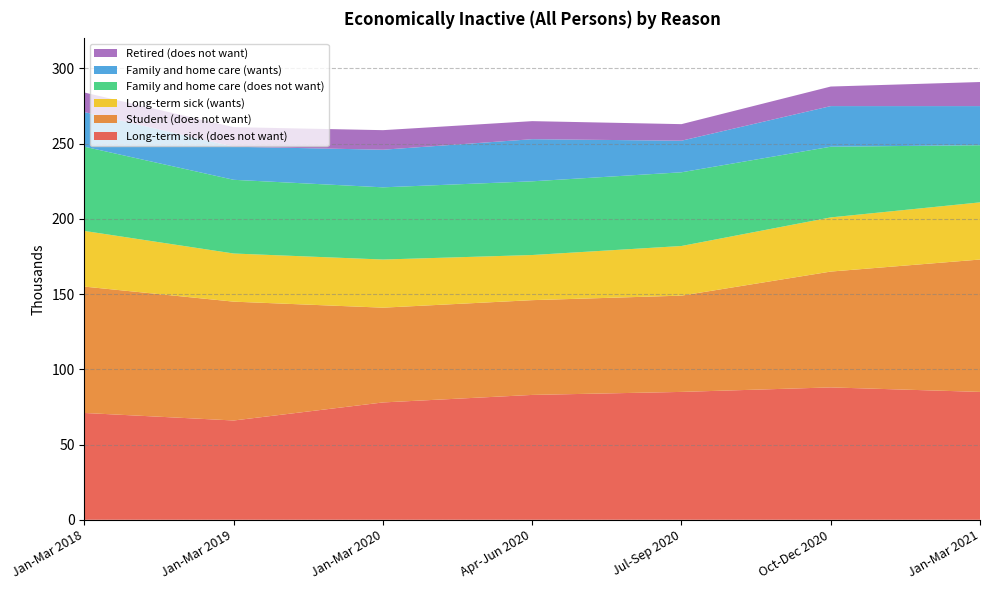

Reading right to left, list all the values displayed in this chart.

Long-term sick (does not want): 85	88	85	83	78	66	71
Student (does not want): 88	77	64	63	63	79	84
Long-term sick (wants): 38	36	33	30	32	32	37
Family and home care (does not want): 38	47	49	49	48	49	56
Family and home care (wants): 26	27	21	28	25	22	23
Retired (does not want): 16	13	11	12	13	13	13